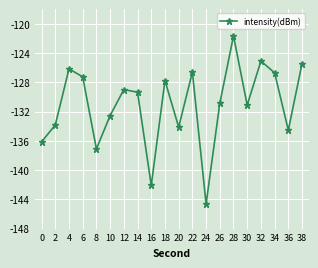

Between 14 and 4, which is larger?

4